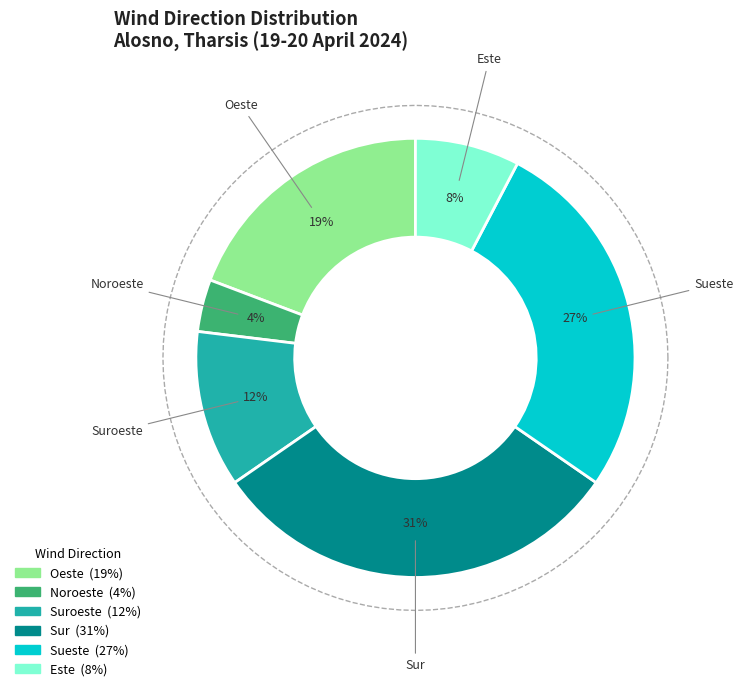

To the nearest percent, what is the combined percentage of Sueste and Oeste?

46%